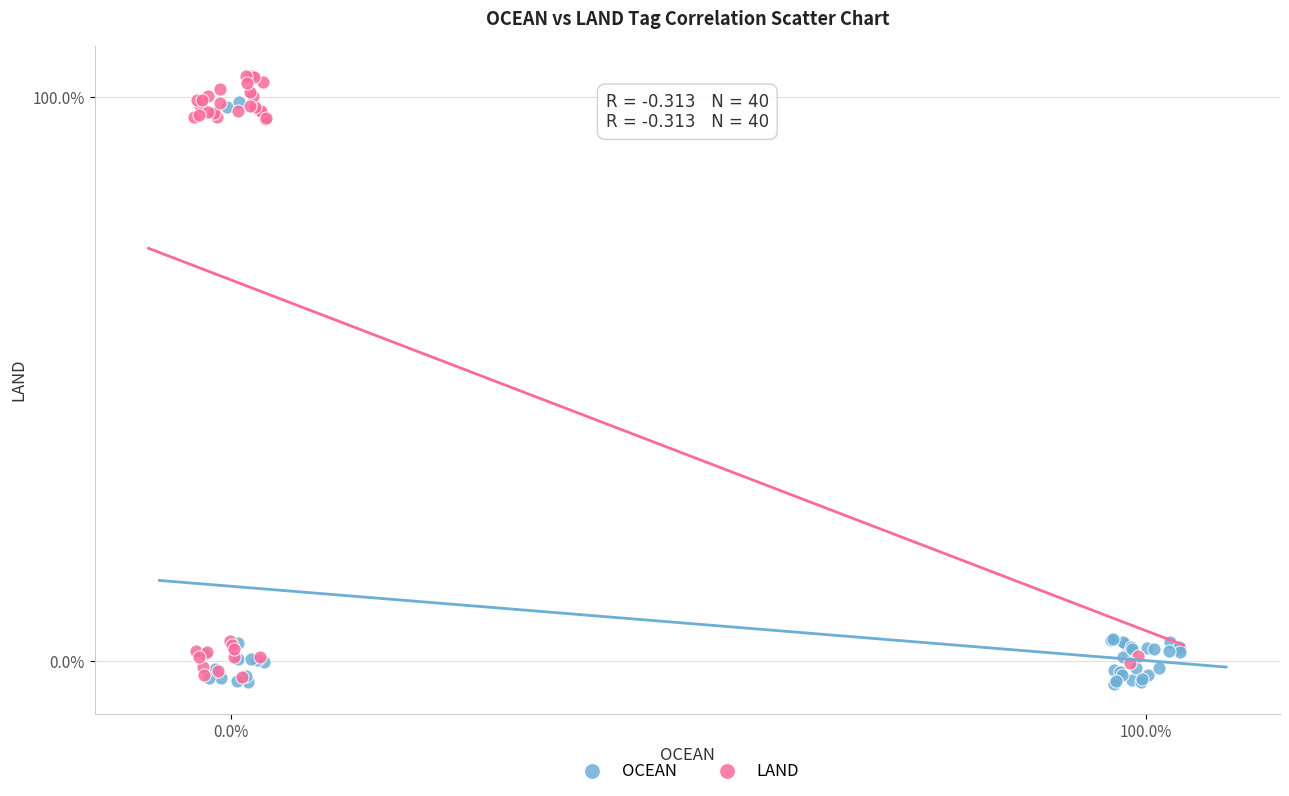

What are all the series names shown in the legend?

OCEAN, LAND